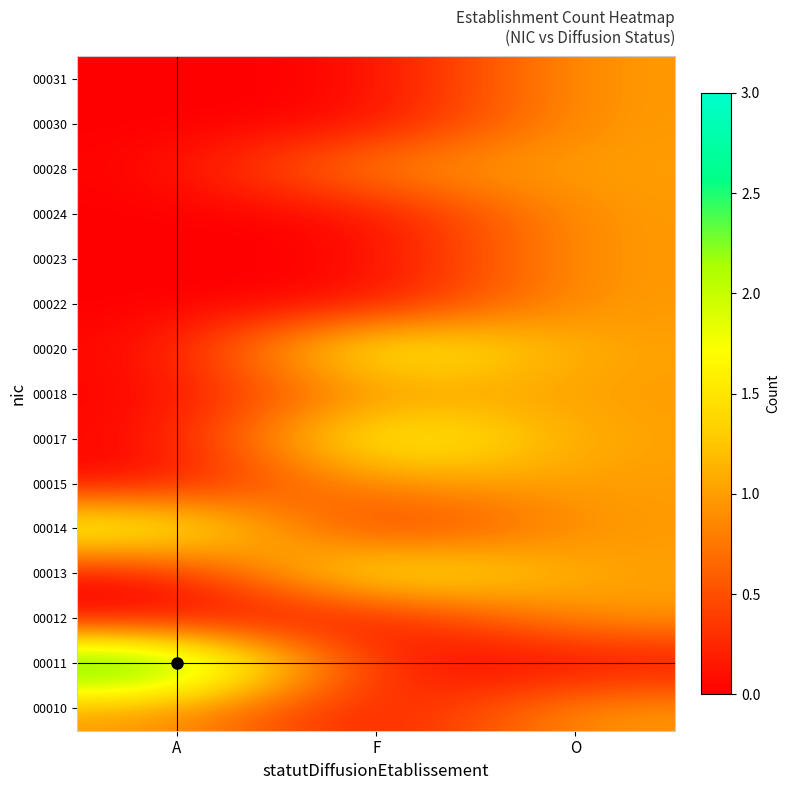

What is the maximum value shown in the chart?

3